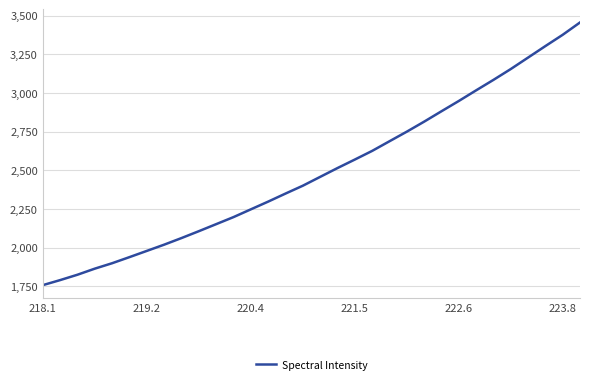

How many values exceed 2457?

16